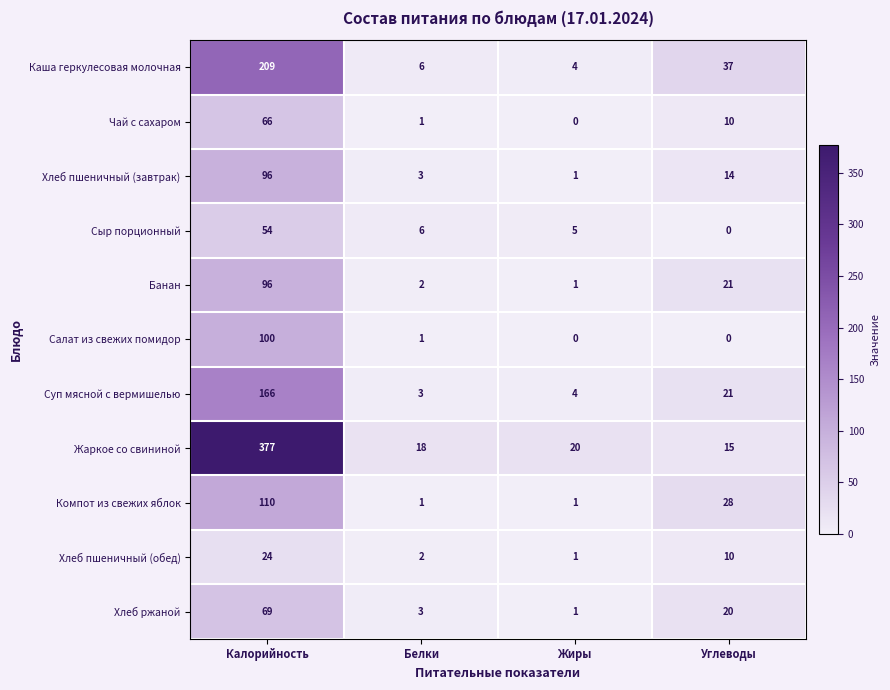

Rank the categories by Чай с сахаром value from lowest to highest.

Жиры, Белки, Углеводы, Калорийность